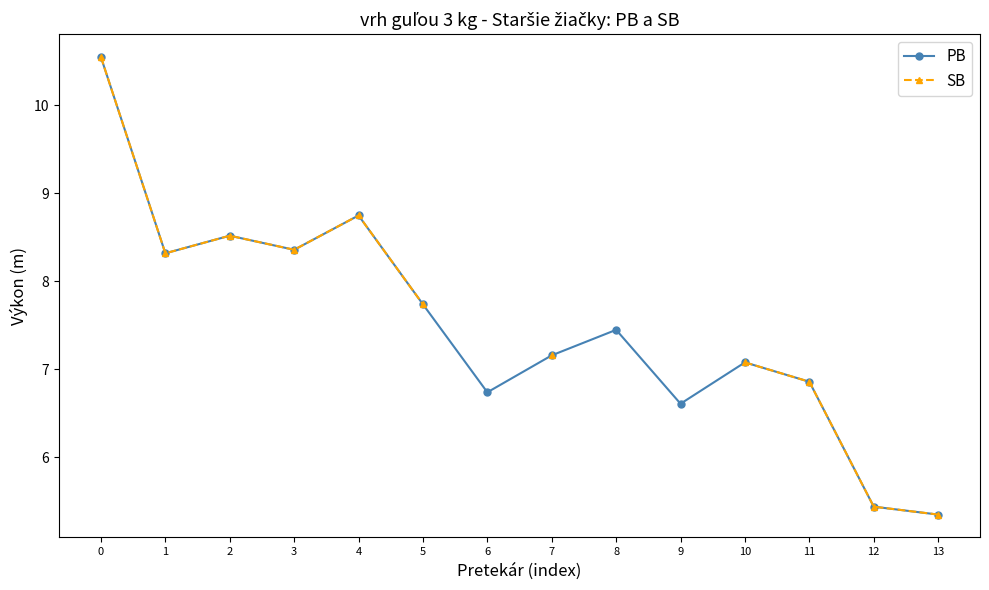

True or false: PB has more than 2 points higher than both neighbors.

True